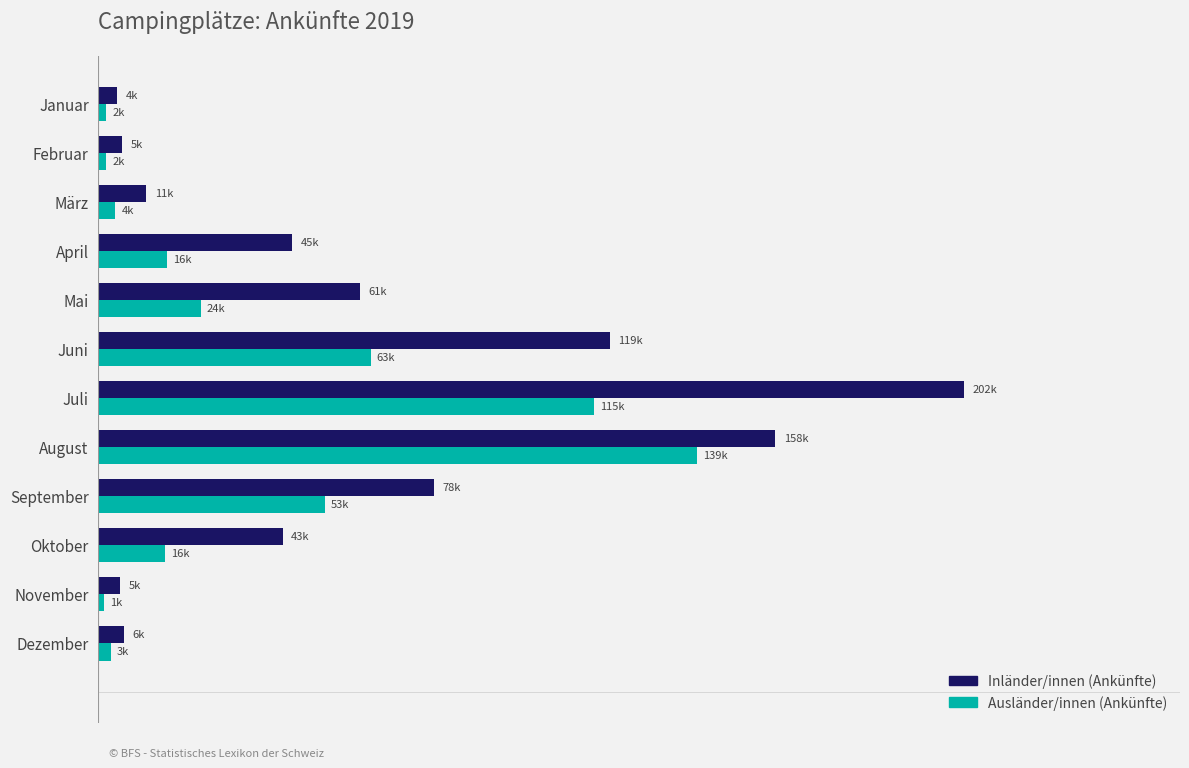

What is the value of the Inländer/innen (Ankünfte) bar at the 4th from the left?

45074.1